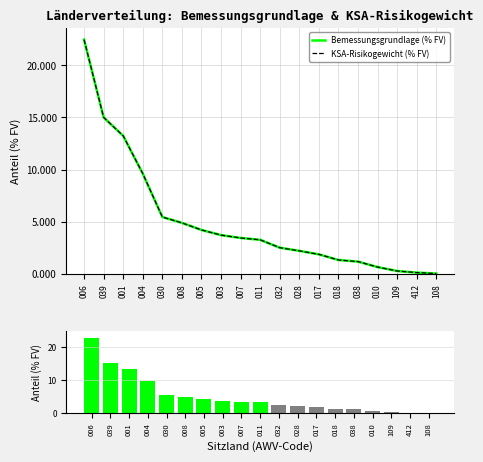

How many groups of bars are there?

19